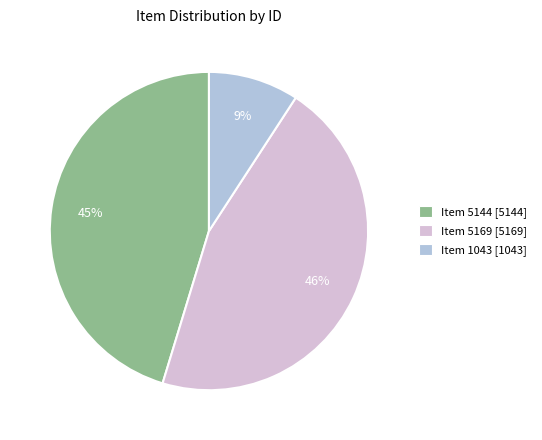

Which slice is the smallest?

Item 1043